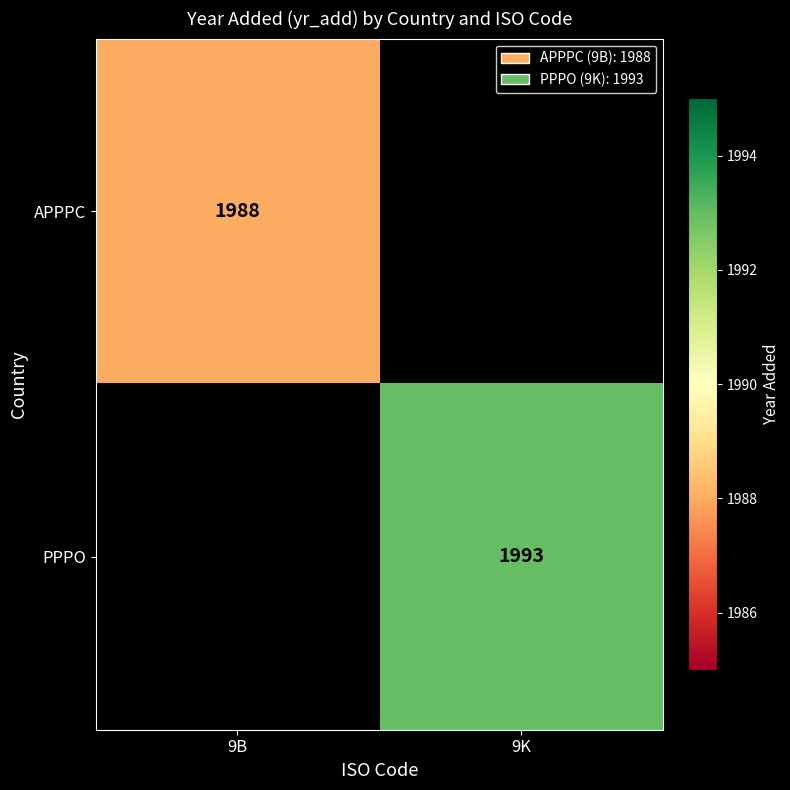

True or false: PPPO has a value of 1993 at 9K.

True